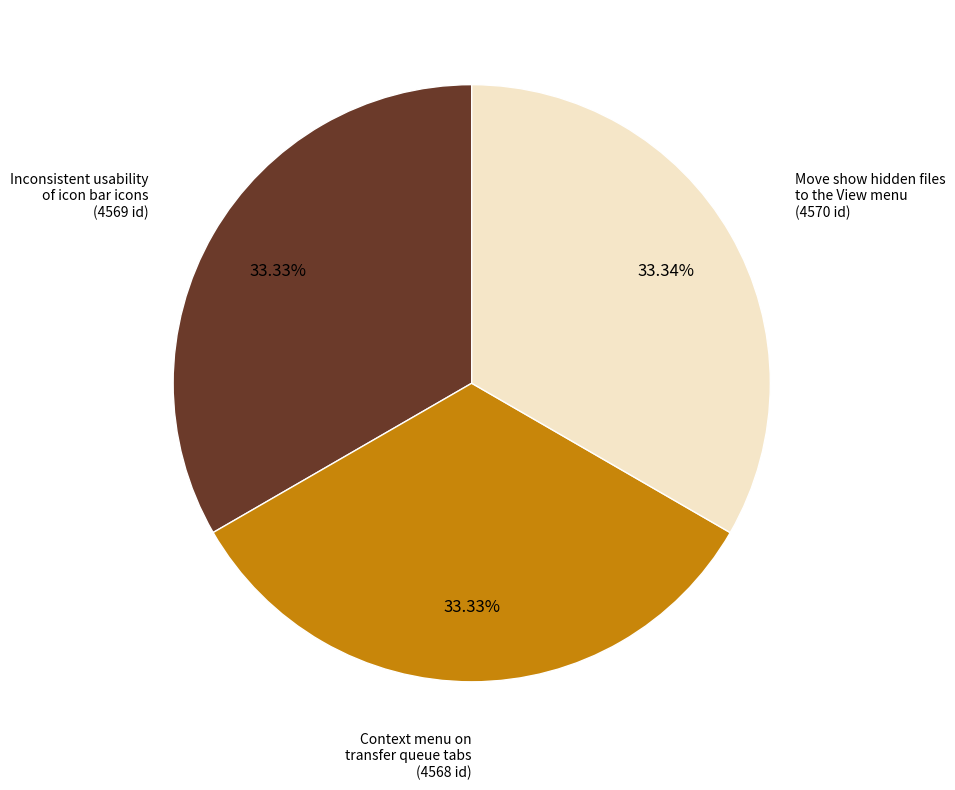

Does any single category account for the majority?

No